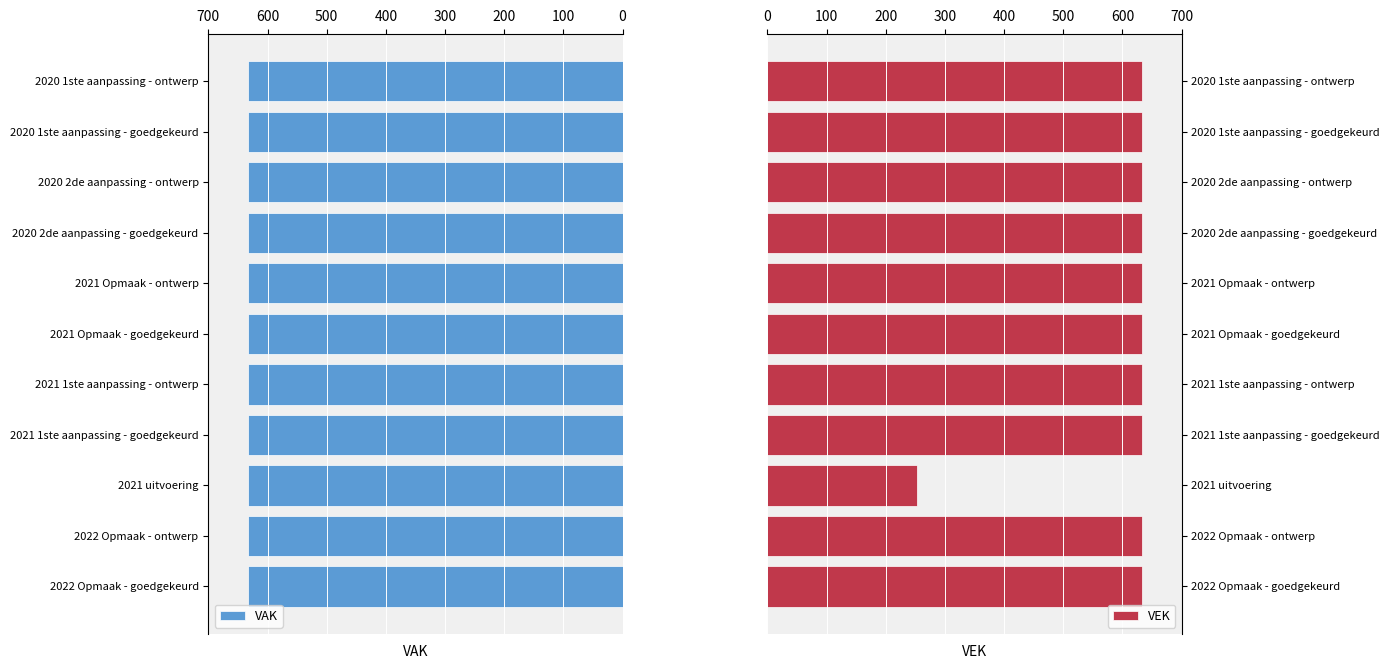

What is the average value of the VEK series?

598